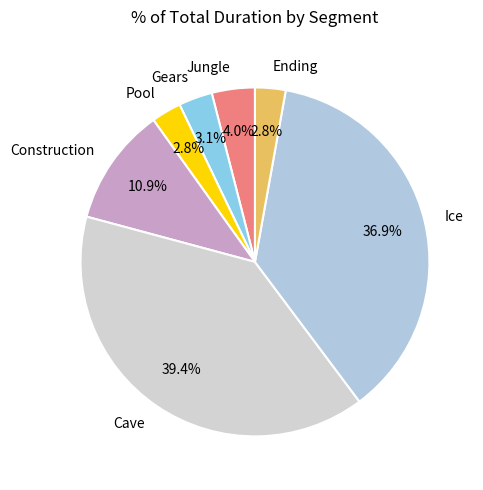

What percentage is the Gears slice, to the nearest percent?

3%